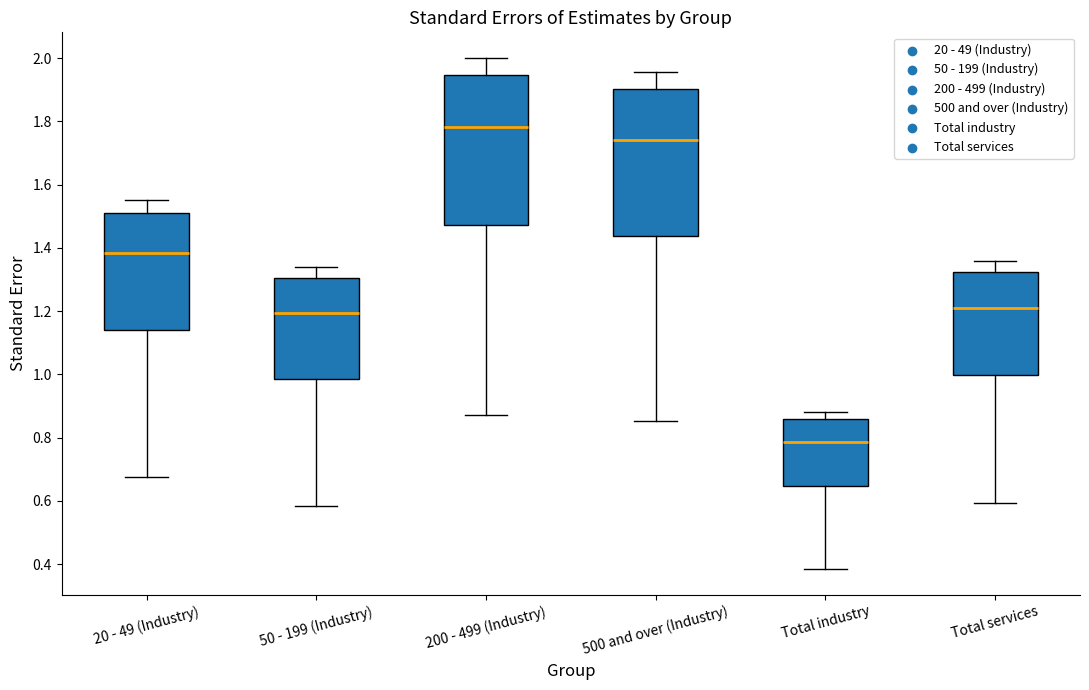

Where is the lower edge of the box for 20 - 49 (Industry) on the y-axis? The values are not printed on the chart, so give them approximately, as read against the axis.

1.14